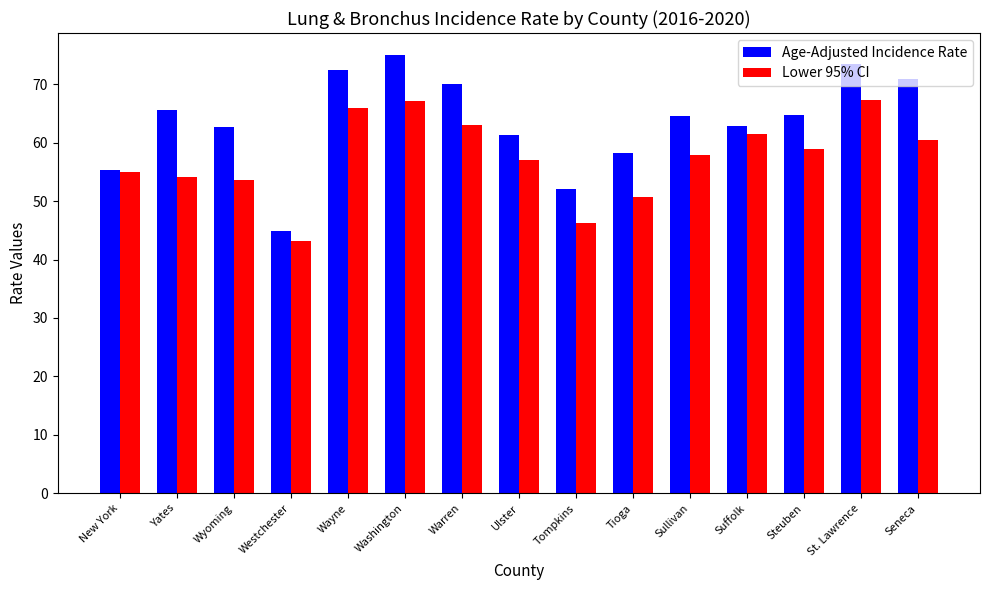

What is the label of the 12th bar from the right?

Westchester